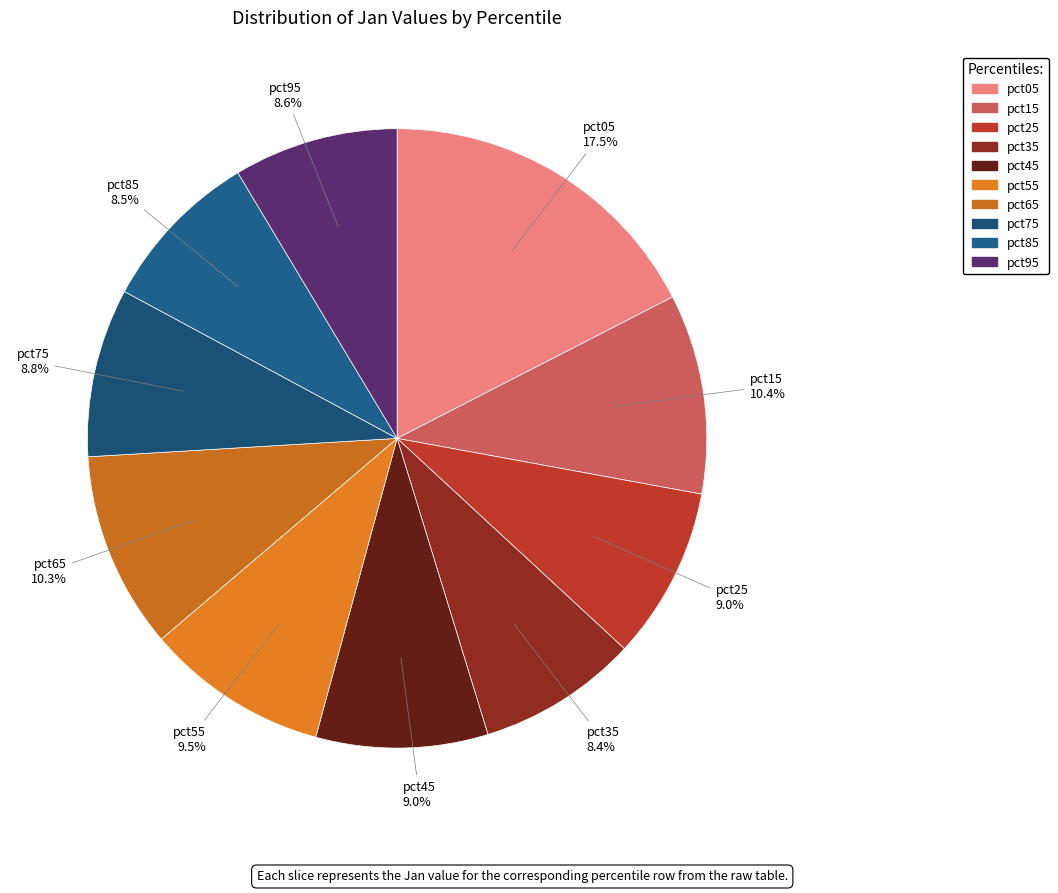

Between pct15 and pct45, which is larger?

pct15